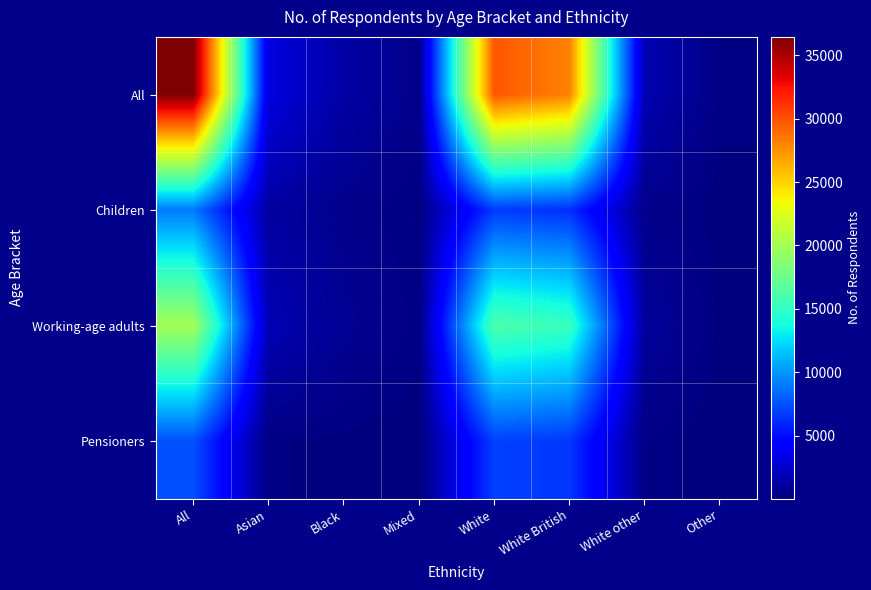

Count the number of categories in the chart.

8